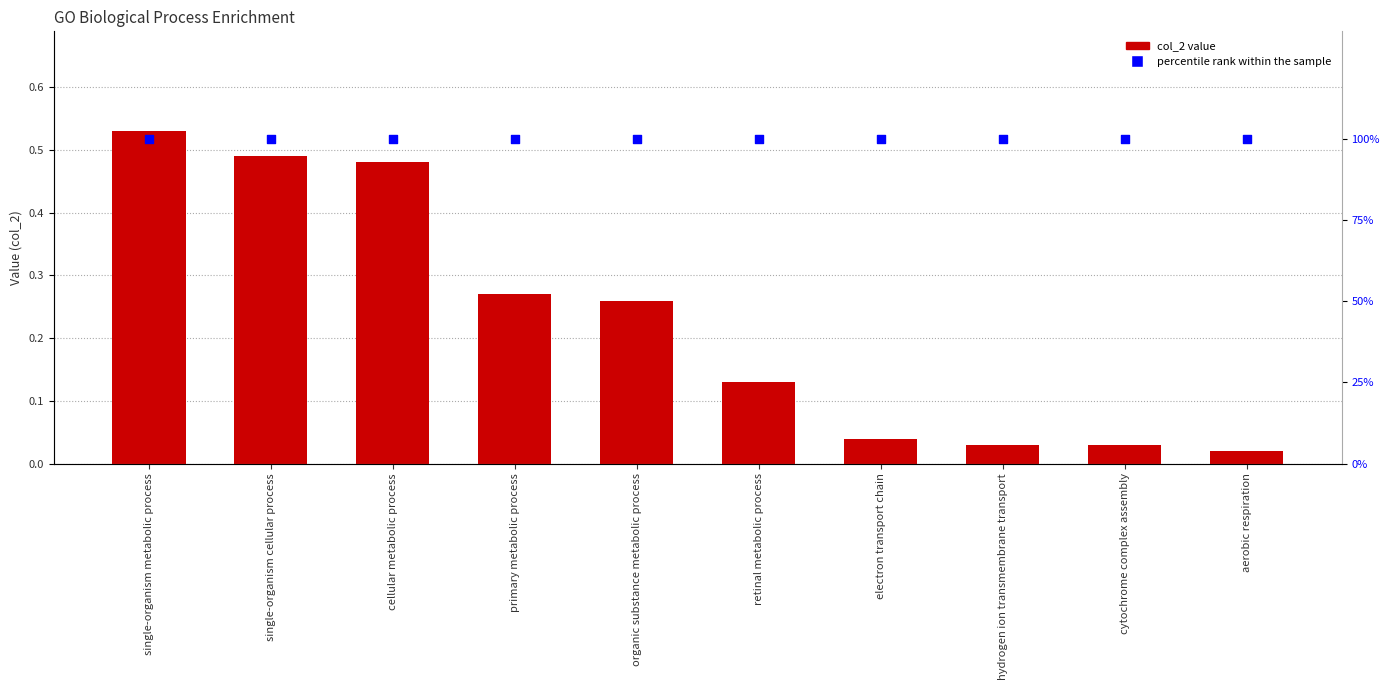

Which series reaches the minimum Y coordinate?

col_2